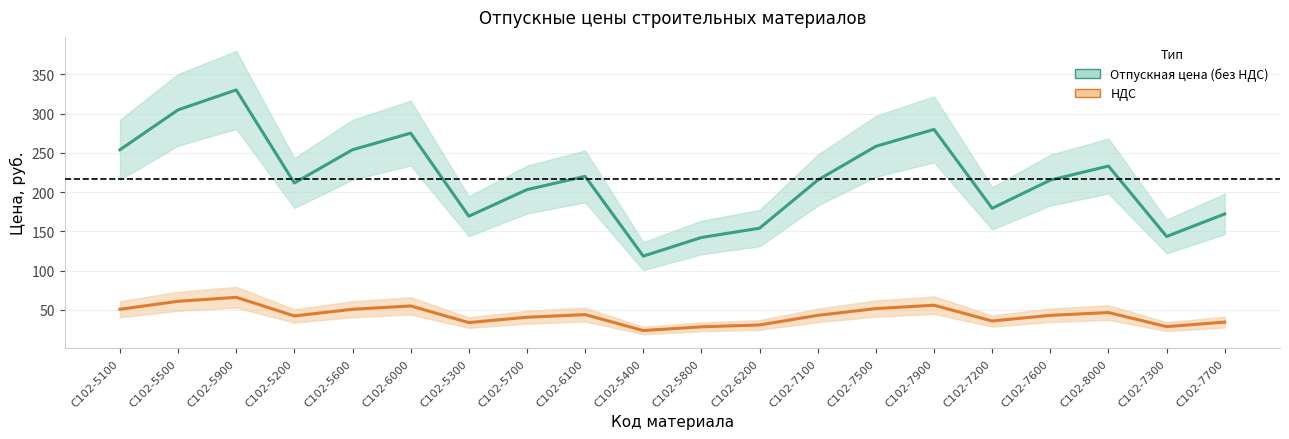

What value does the НДС series have at С102-7900?

56.0